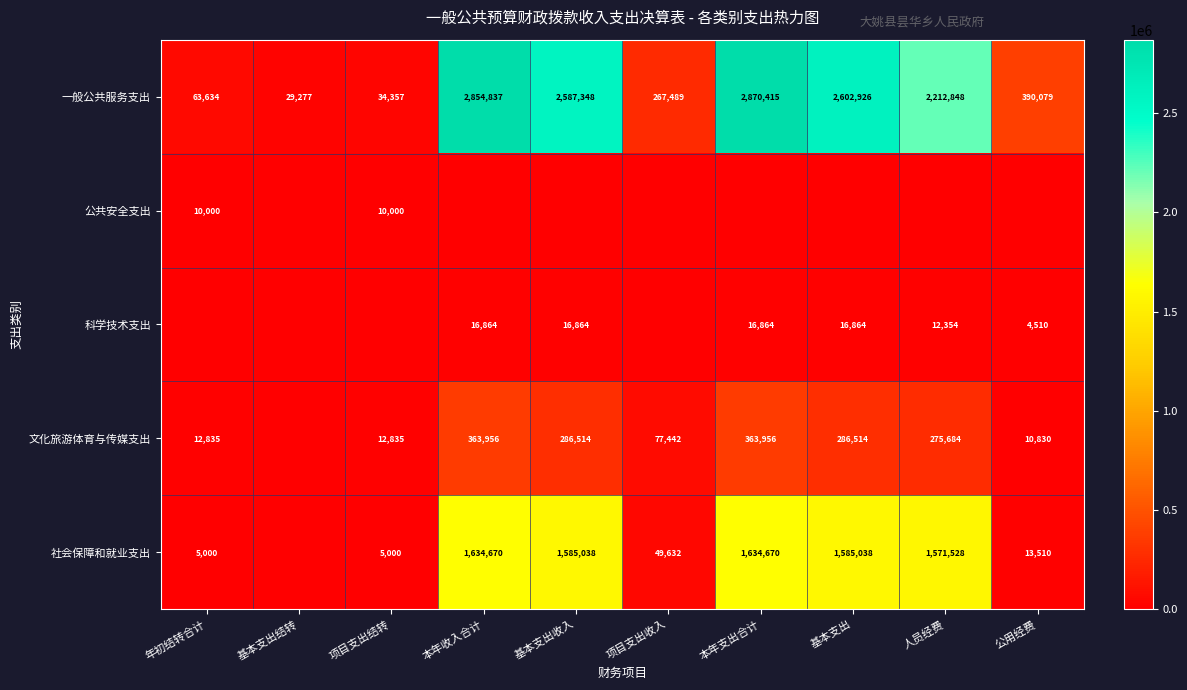

Where does the 一般公共服务支出 series first go above 2212848?

本年收入合计